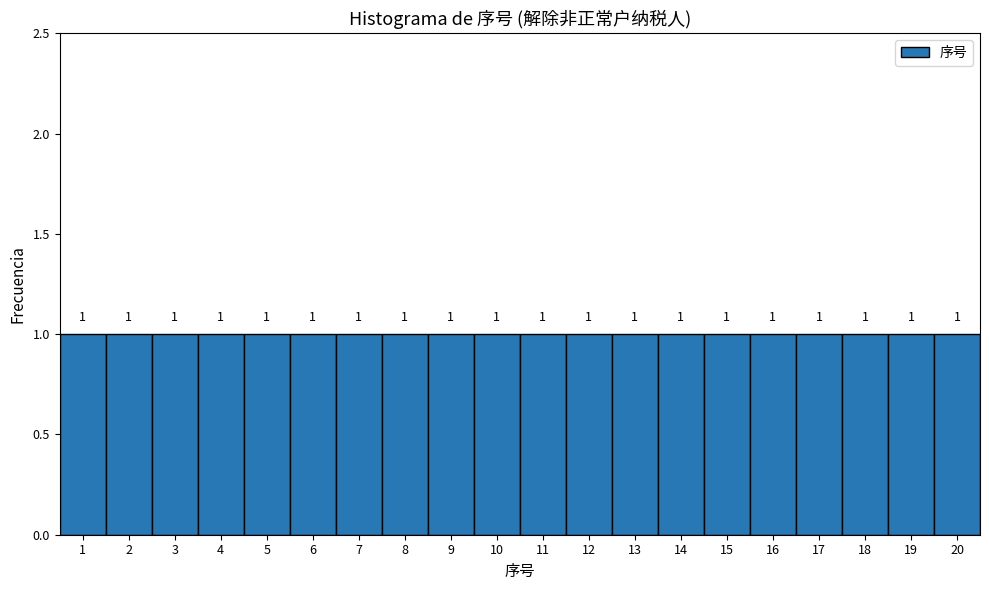

Reading left to right, transcribe this chart: for each bar, give the range it covers on the x-axis and its height.

0.5 to 1.5: 1
1.5 to 2.5: 1
2.5 to 3.5: 1
3.5 to 4.5: 1
4.5 to 5.5: 1
5.5 to 6.5: 1
6.5 to 7.5: 1
7.5 to 8.5: 1
8.5 to 9.5: 1
9.5 to 10.5: 1
10.5 to 11.5: 1
11.5 to 12.5: 1
12.5 to 13.5: 1
13.5 to 14.5: 1
14.5 to 15.5: 1
15.5 to 16.5: 1
16.5 to 17.5: 1
17.5 to 18.5: 1
18.5 to 19.5: 1
19.5 to 20.5: 1